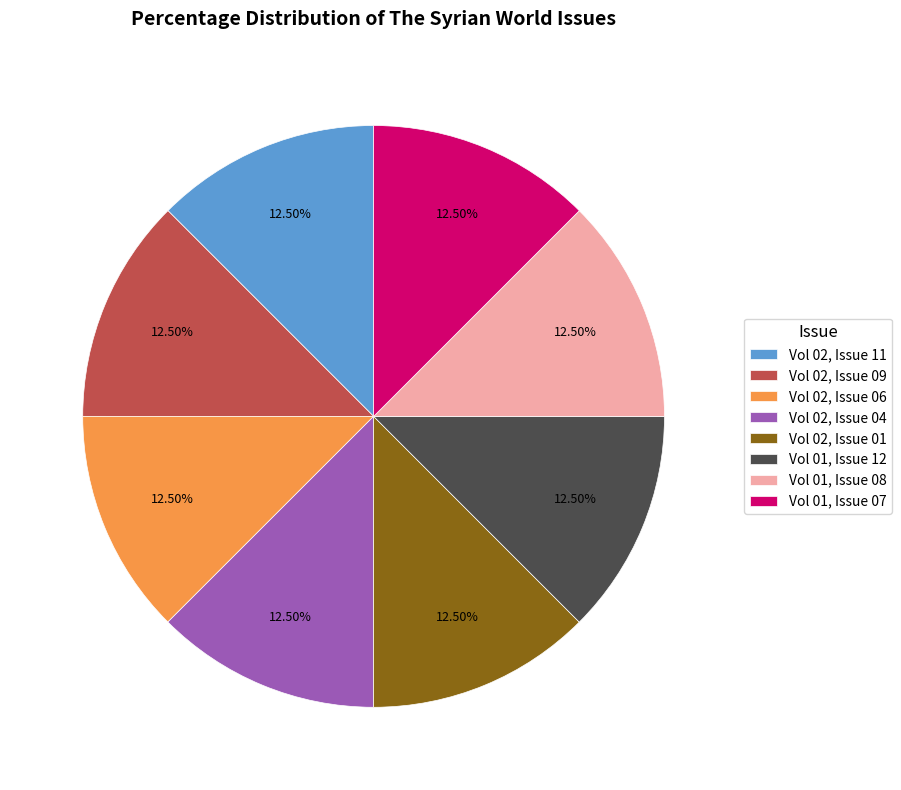

What percentage do Vol 02, Issue 01 and Vol 02, Issue 04 together represent?

25.0%